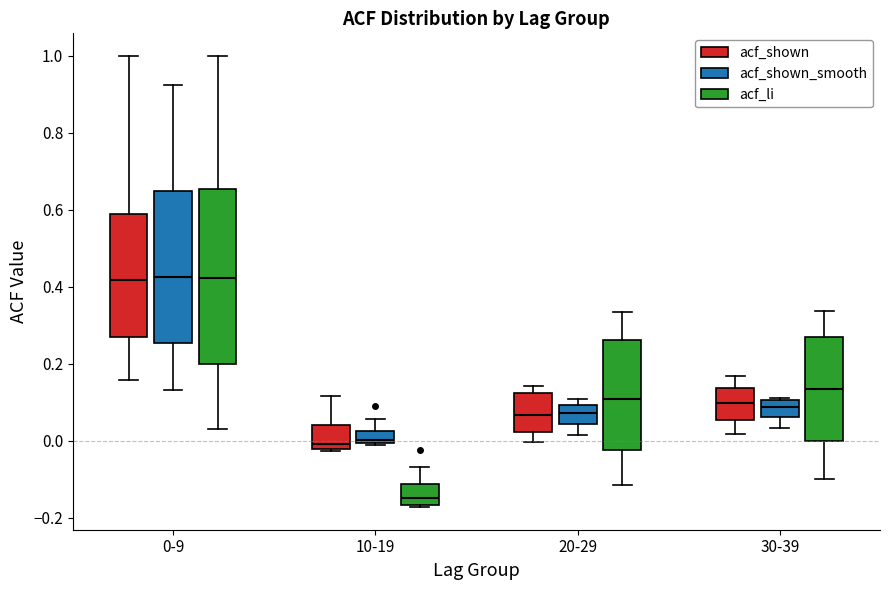

Where is the upper edge of the box for 10-19 (acf_shown) on the y-axis? The values are not printed on the chart, so give them approximately, as read against the axis.

0.04